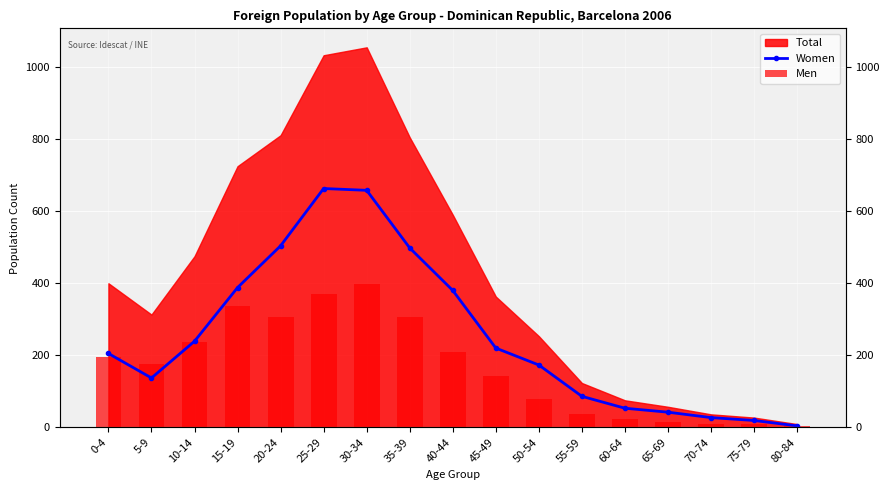

Is the value of Women at 15-19 greater than the value of Men at 30-34?

No